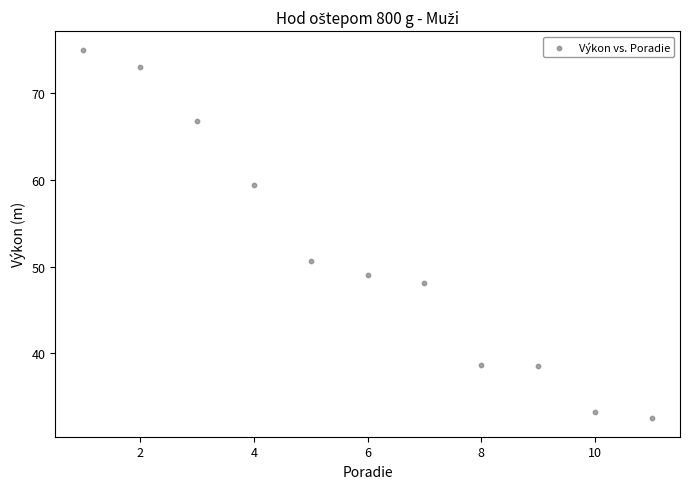

What Y value in the scatter plot is closest to 53?

50.6